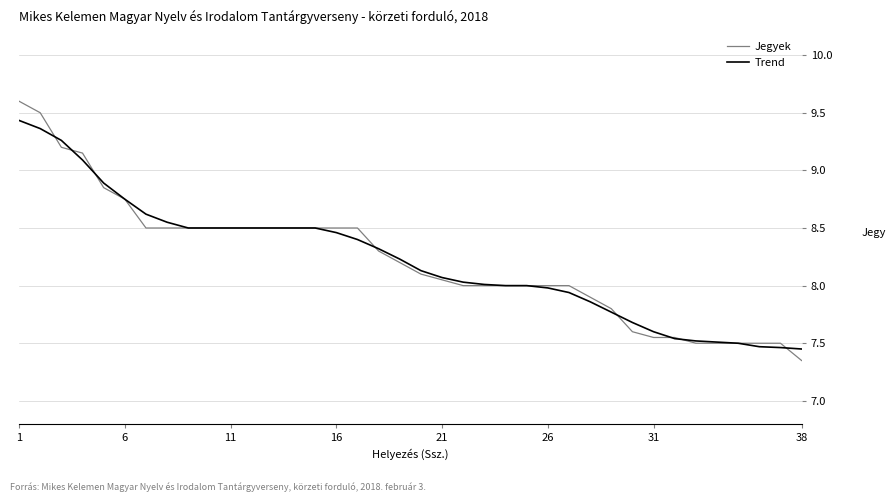

Is this an area chart (filled region under the line)?

No